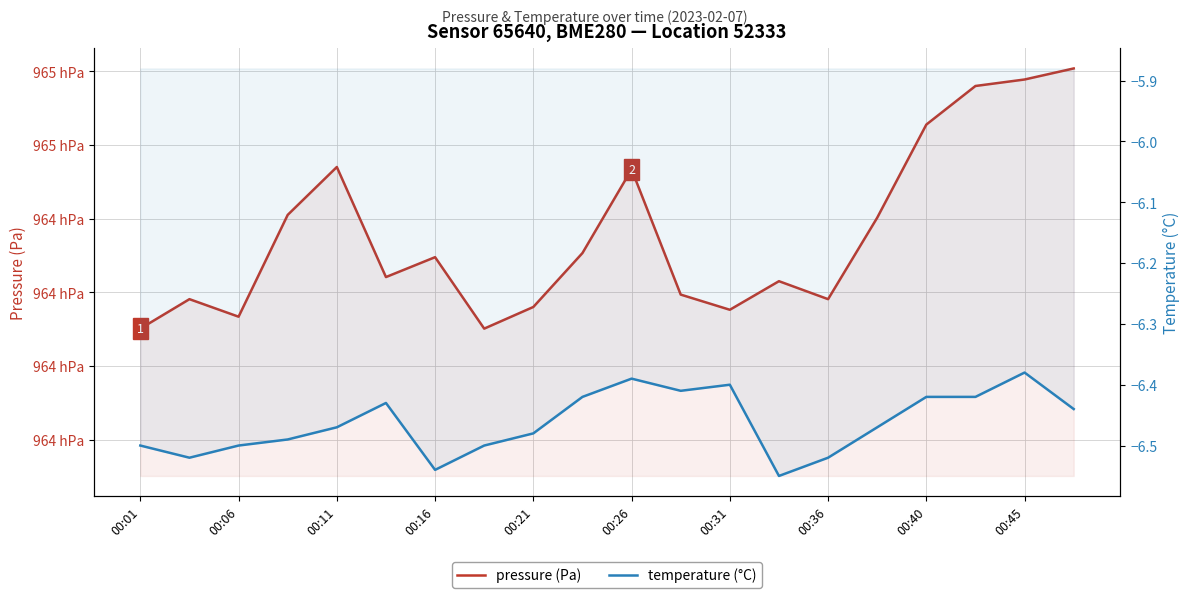

True or false: pressure and temperature cross at least once.

False